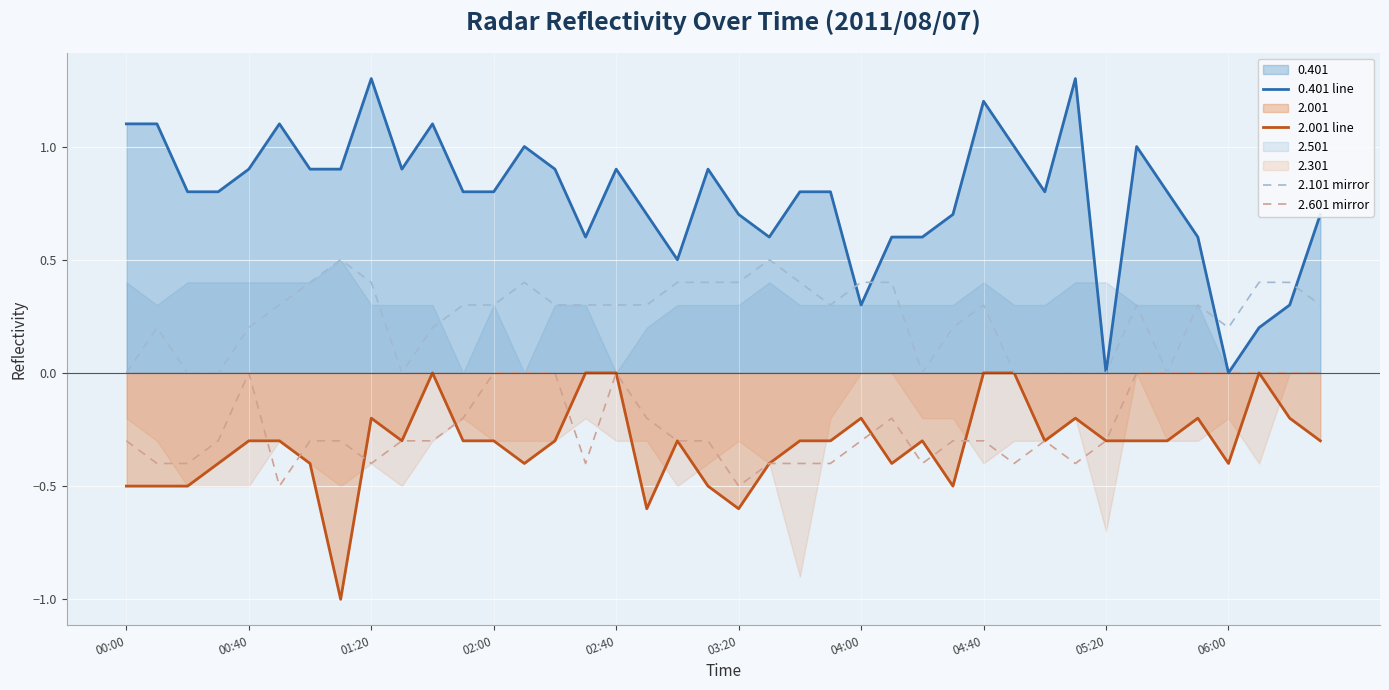

What is the minimum value for 2.001 line?

-1.0